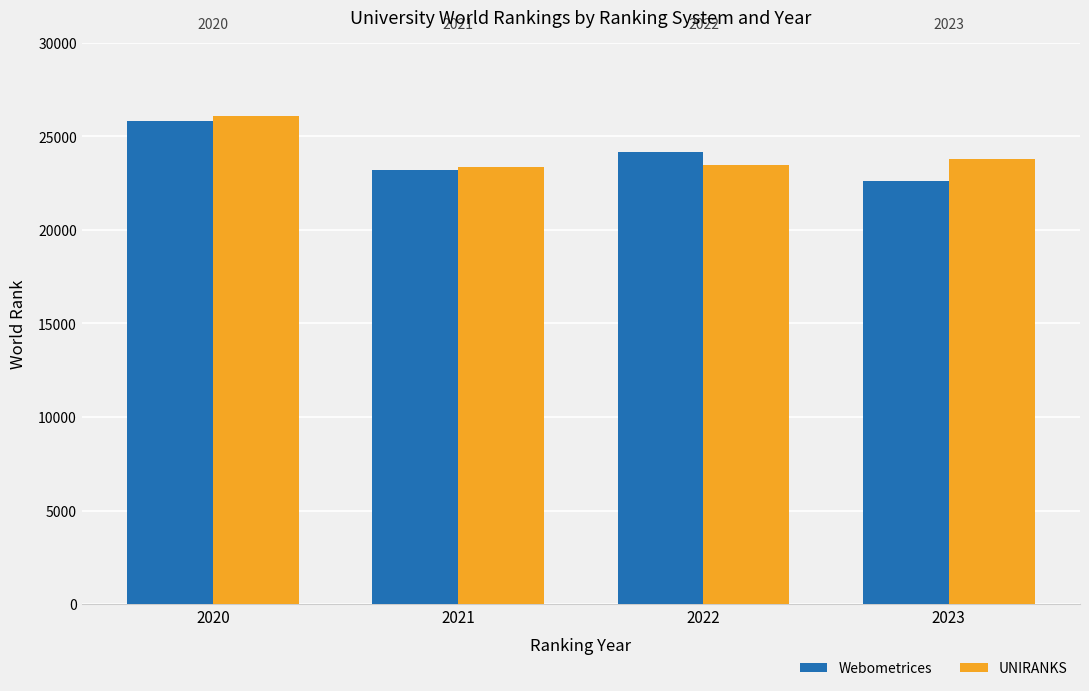

What is the value of the UNIRANKS bar at the 2nd from the left?

23383